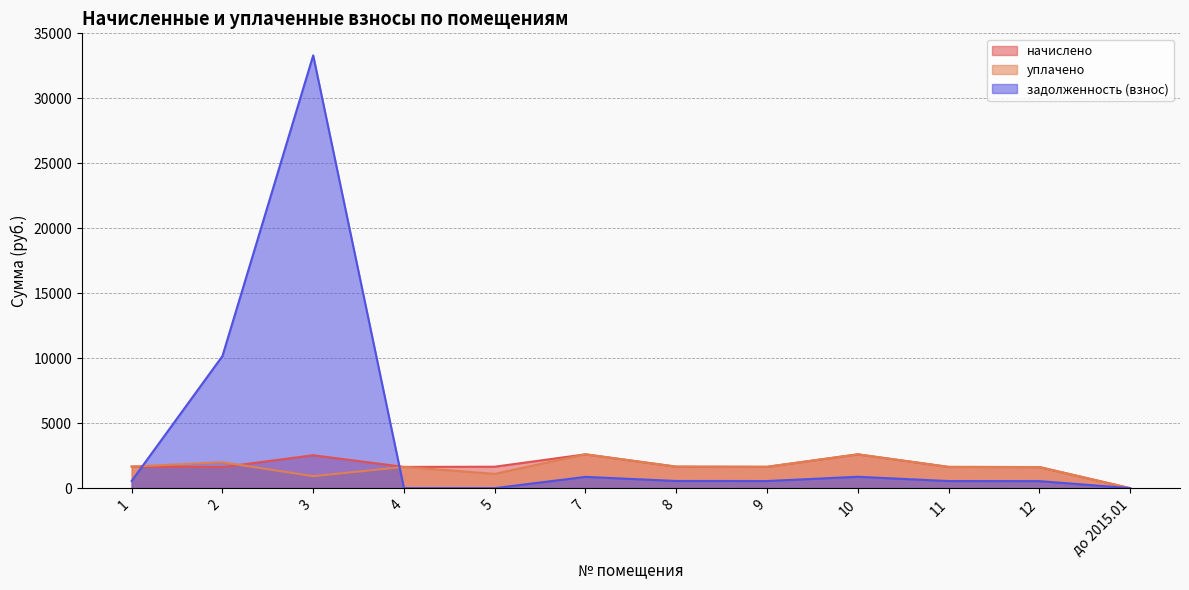

Where does the задолженность (взнос) series first go above 551?

1